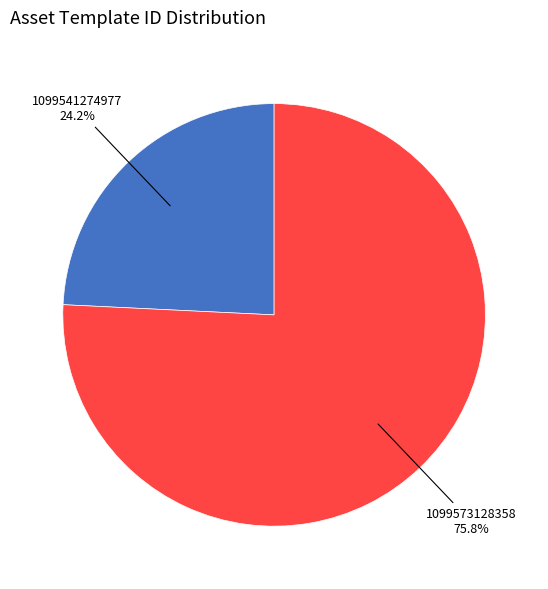

Is there a majority slice in this chart?

Yes